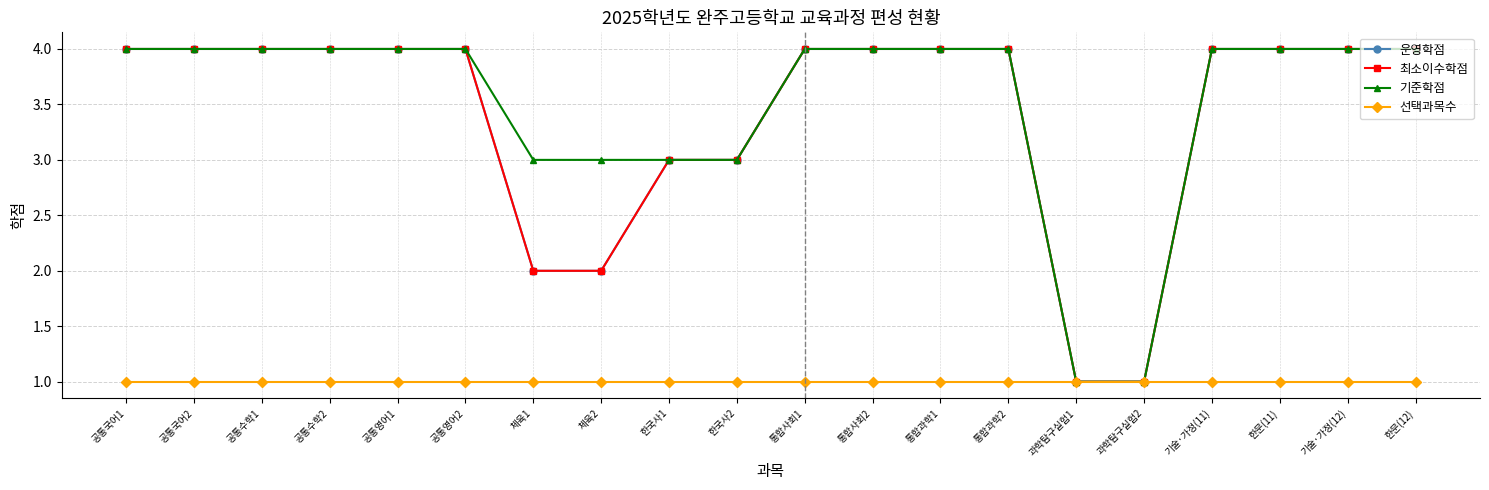

Is this an area chart (filled region under the line)?

No